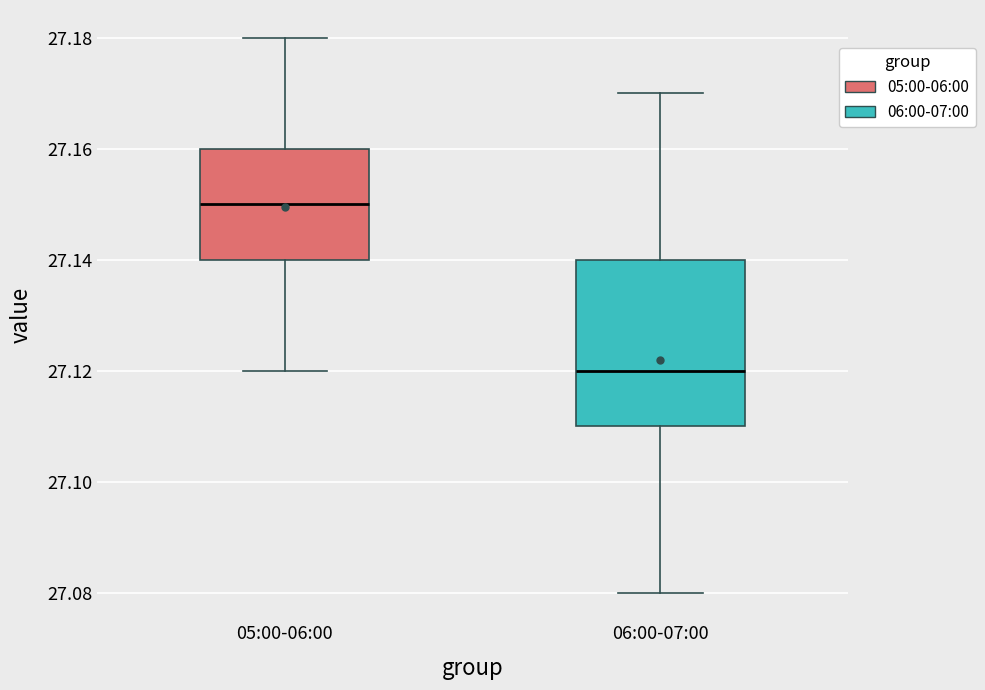

Where is the upper edge of the box for 05:00-06:00 on the y-axis? The values are not printed on the chart, so give them approximately, as read against the axis.

27.16